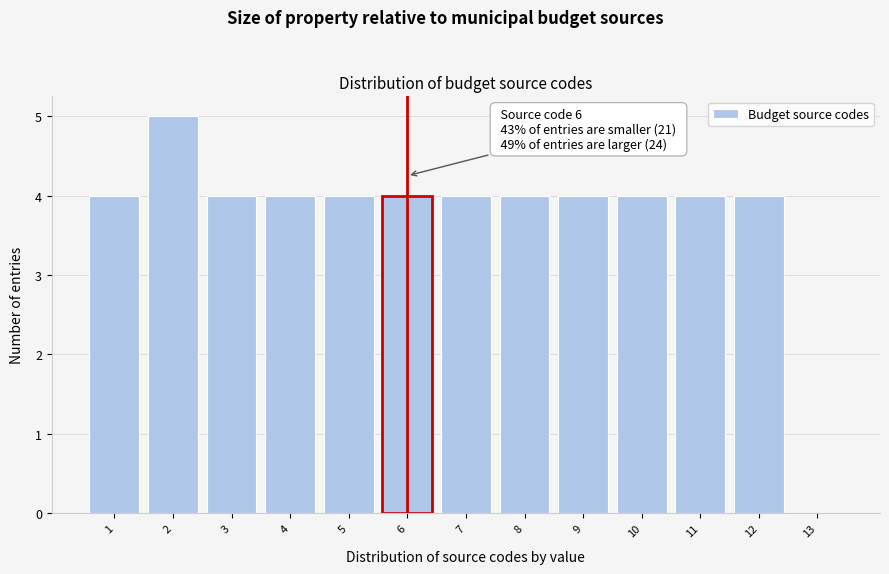

Which range on the x-axis has the tallest bar?

1.5 to 2.5